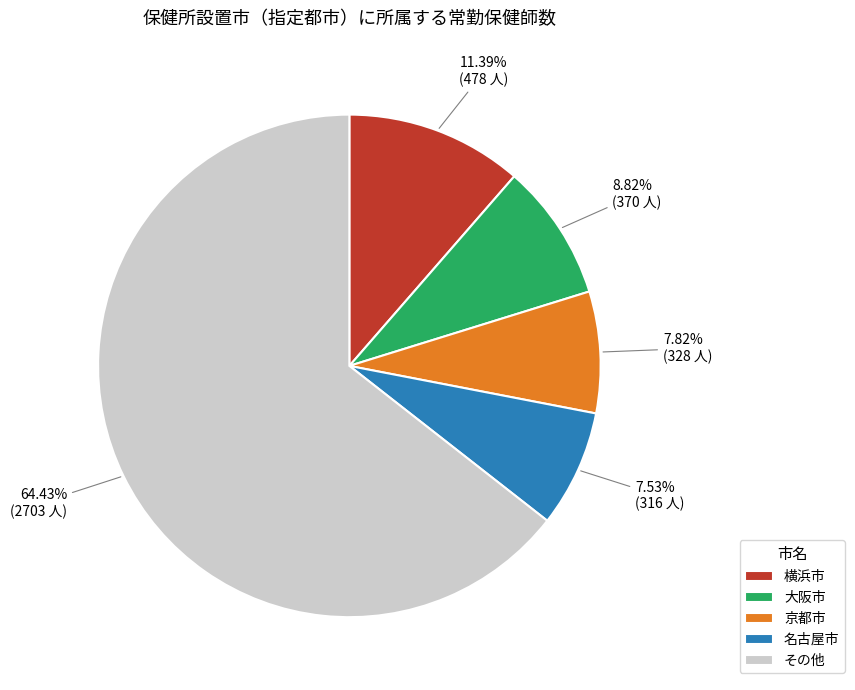

Which has a higher value, その他 or 大阪市?

その他